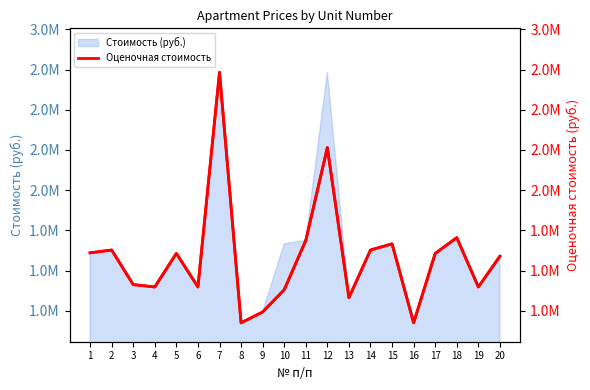

Between 14 and 4, which is larger?

14